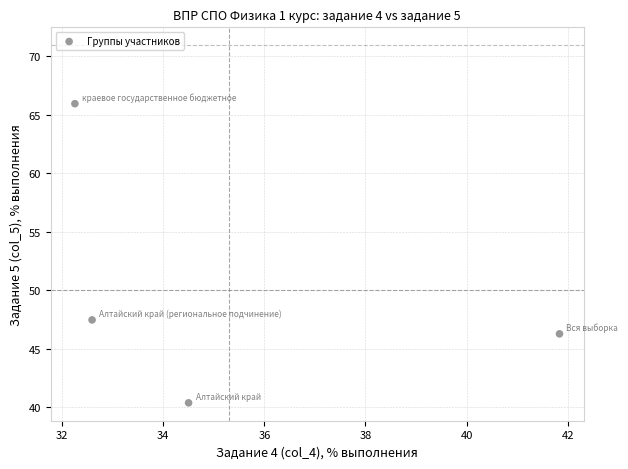

What Y value in the scatter plot is closest to 53?

47.5